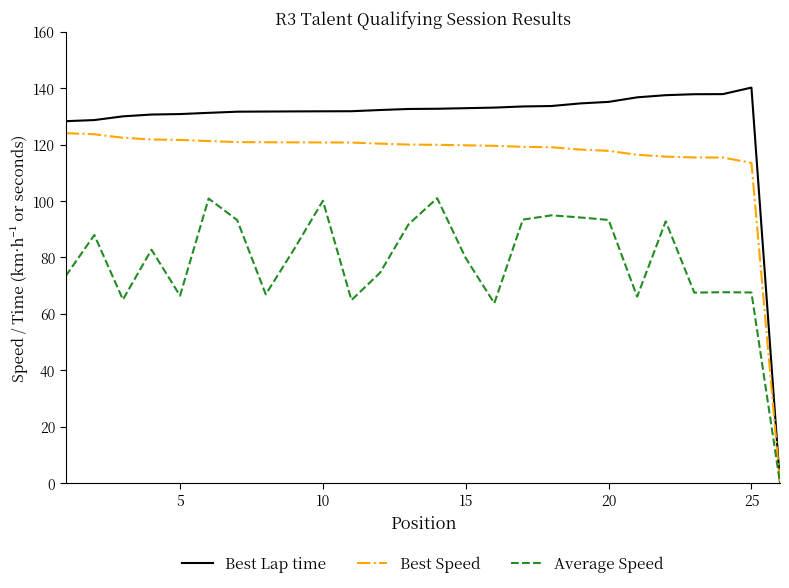

Rank the series by their average value, from highest to lowest.

Best Lap time, Best Speed, Average Speed